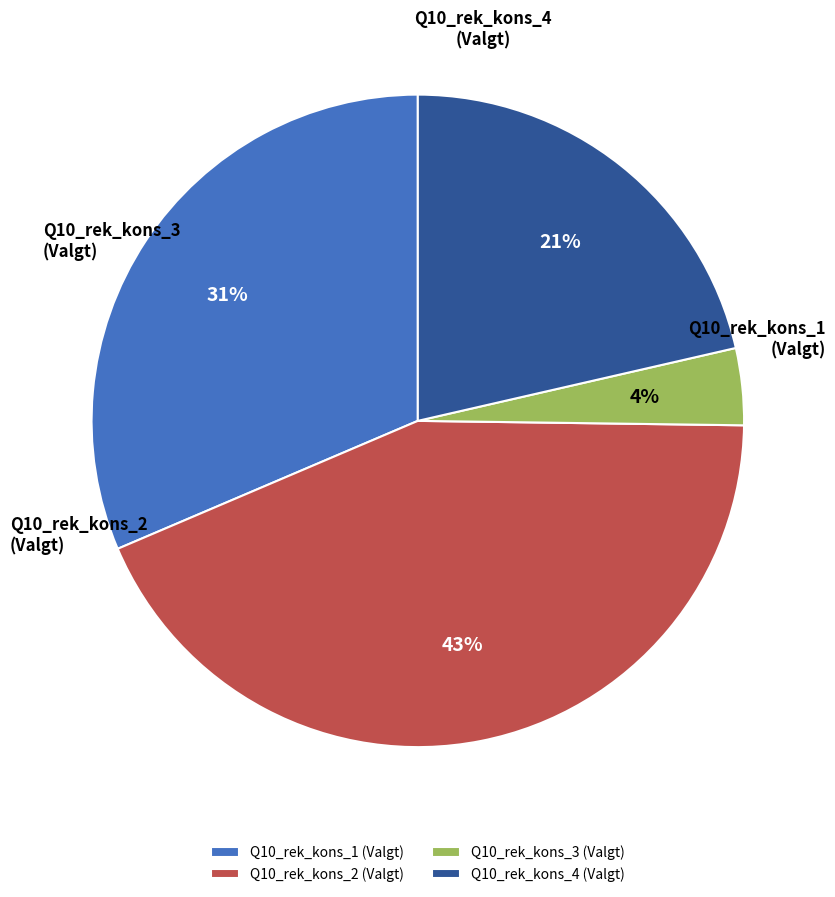

How many segments does this pie chart have?

4